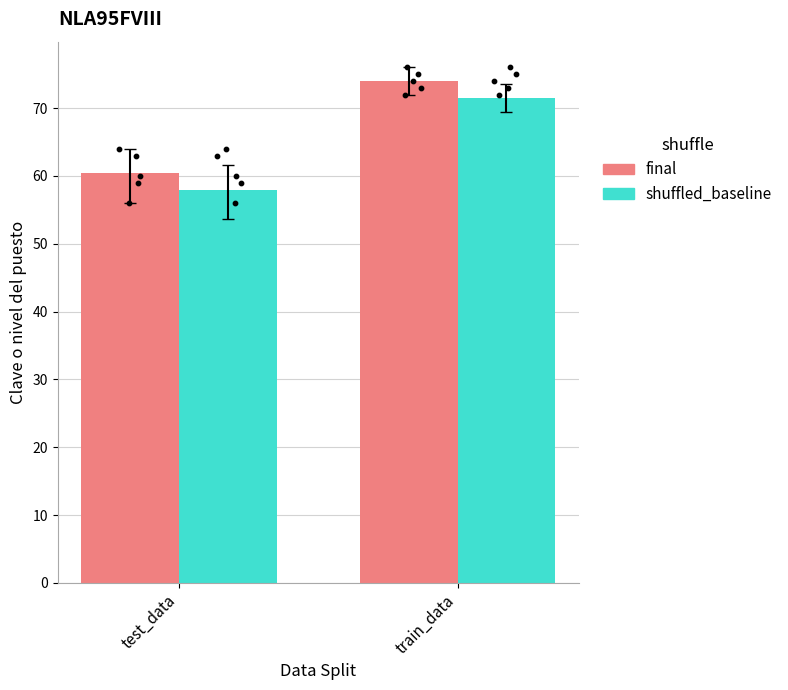

What are all the series names shown in the legend?

final, shuffled_baseline